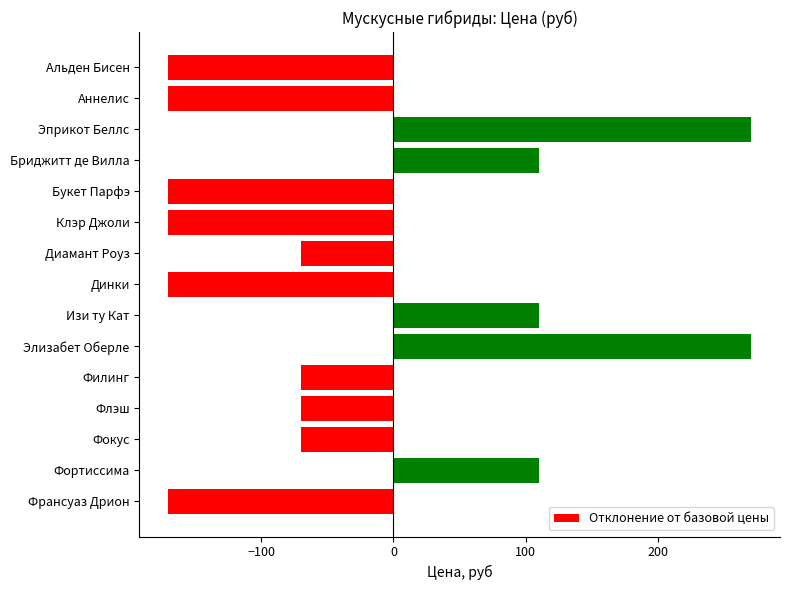

What is the maximum value shown in the chart?

270